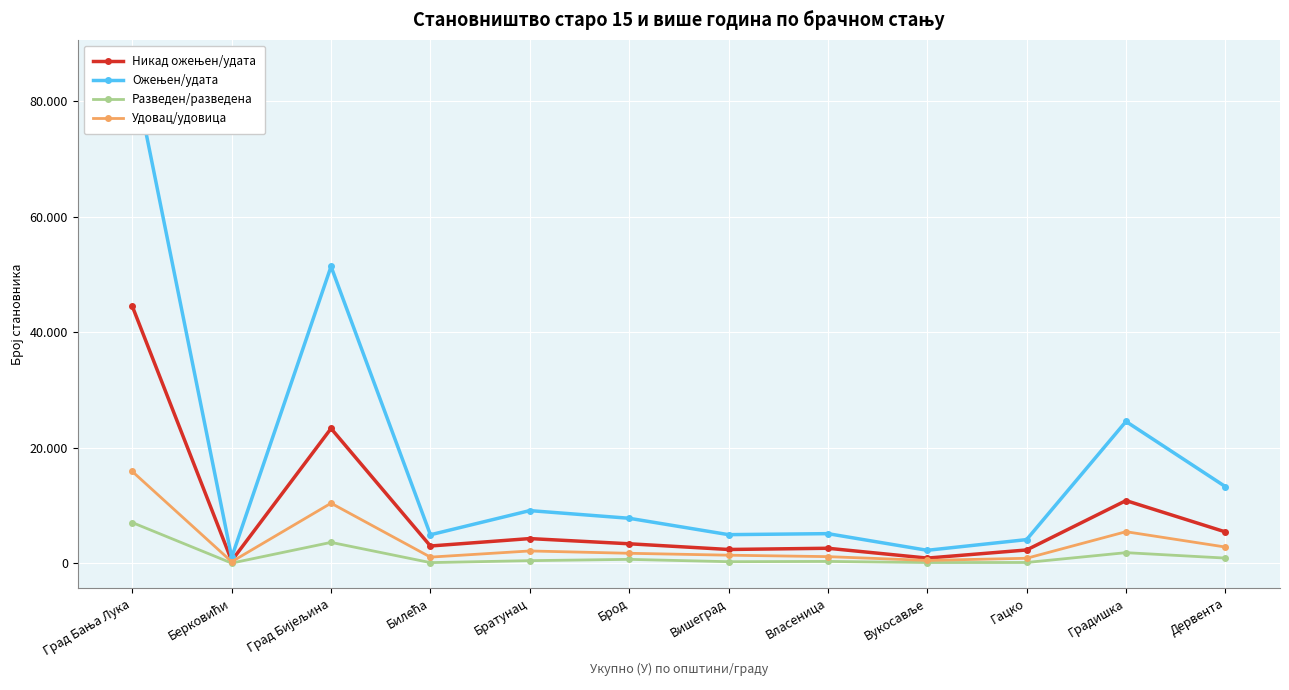

True or false: Ожењен/удата and Разведен/разведена cross at least once.

False